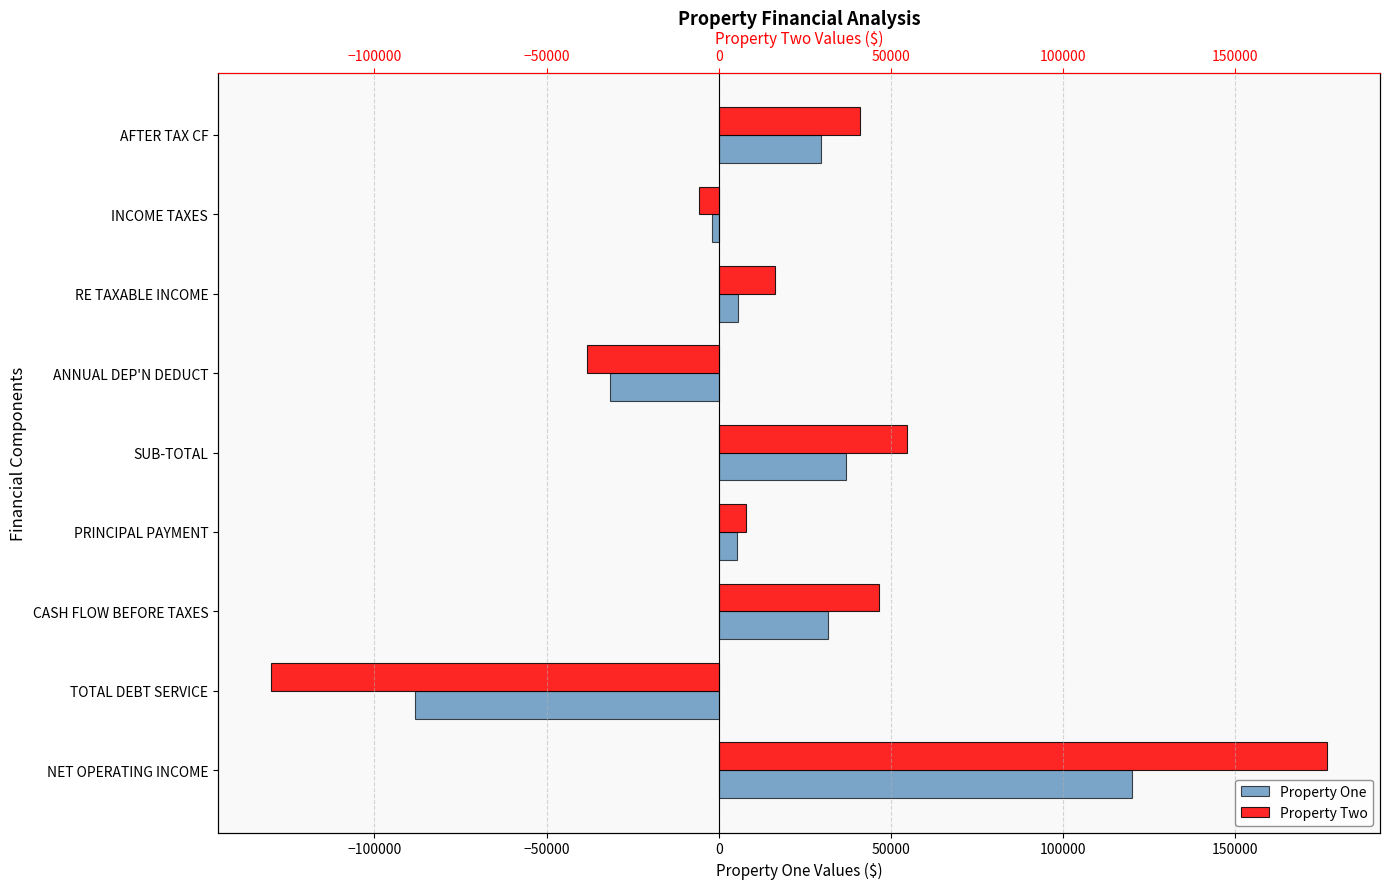

The Property Two series shows 7952.6 at PRINCIPAL PAYMENT. True or false?

True